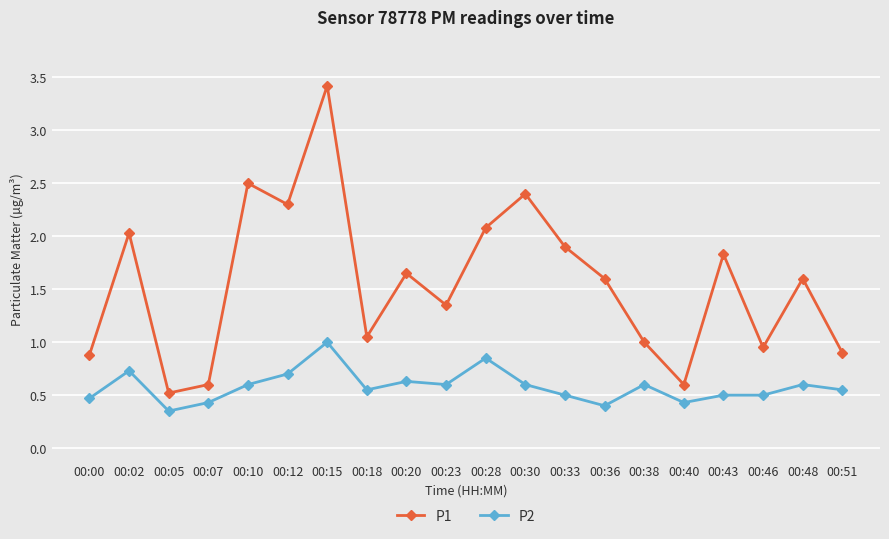

True or false: P1 and P2 cross at least once.

False